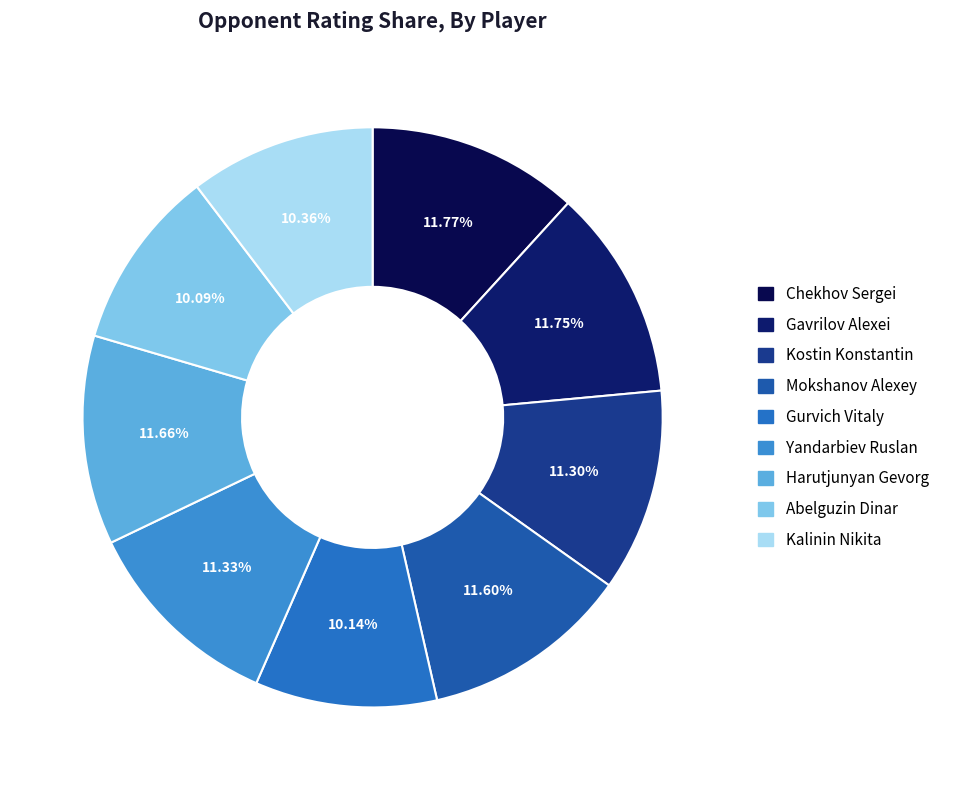

Combined, do Yandarbiev Ruslan and Mokshanov Alexey account for over 50%?

No